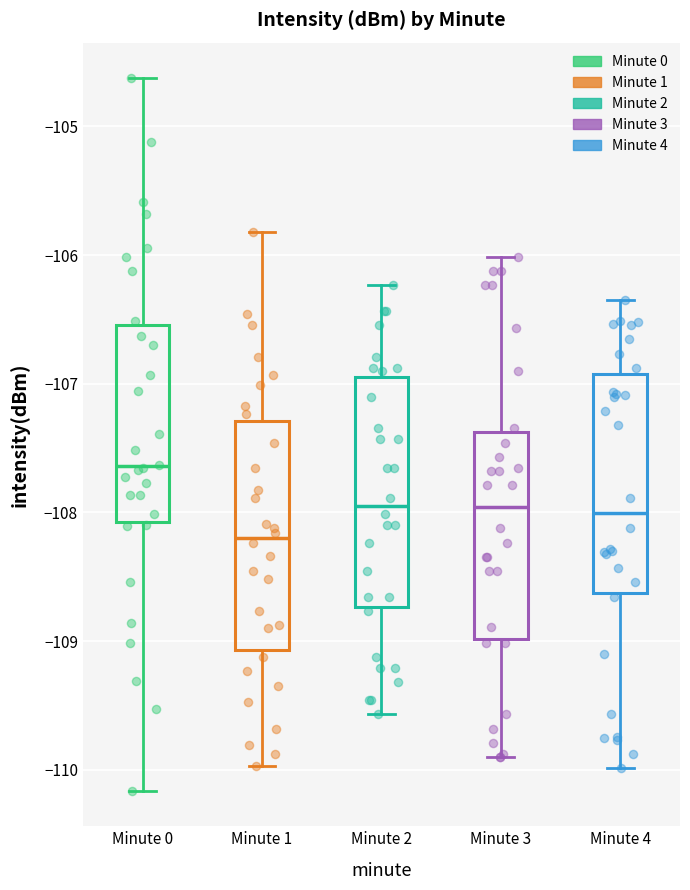

Reading left to right, read every box against the y-axis: the position of its median line, the range the box covers, and the ends of its whiskers. The values are not printed on the chart, so give them approximately, as read against the axis.

Minute 0: median -107.6, box -108.1 to -106.5, whiskers -110.2 to -104.6
Minute 1: median -108.2, box -109.1 to -107.3, whiskers -110.0 to -105.8
Minute 2: median -108.0, box -108.7 to -107.0, whiskers -109.6 to -106.2
Minute 3: median -108.0, box -109.0 to -107.4, whiskers -109.9 to -106.0
Minute 4: median -108.0, box -108.6 to -106.9, whiskers -110.0 to -106.3